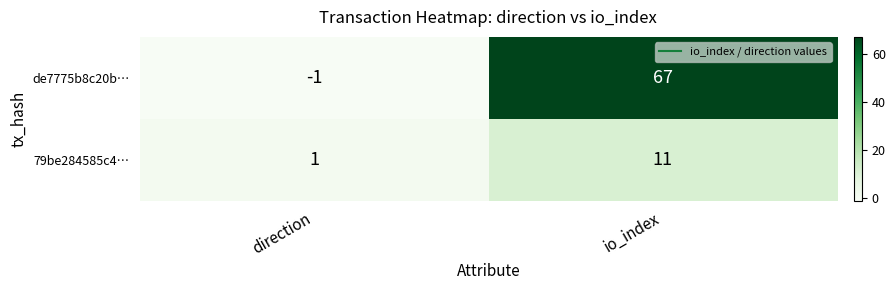

At which category is the sum across all series the highest?

io_index